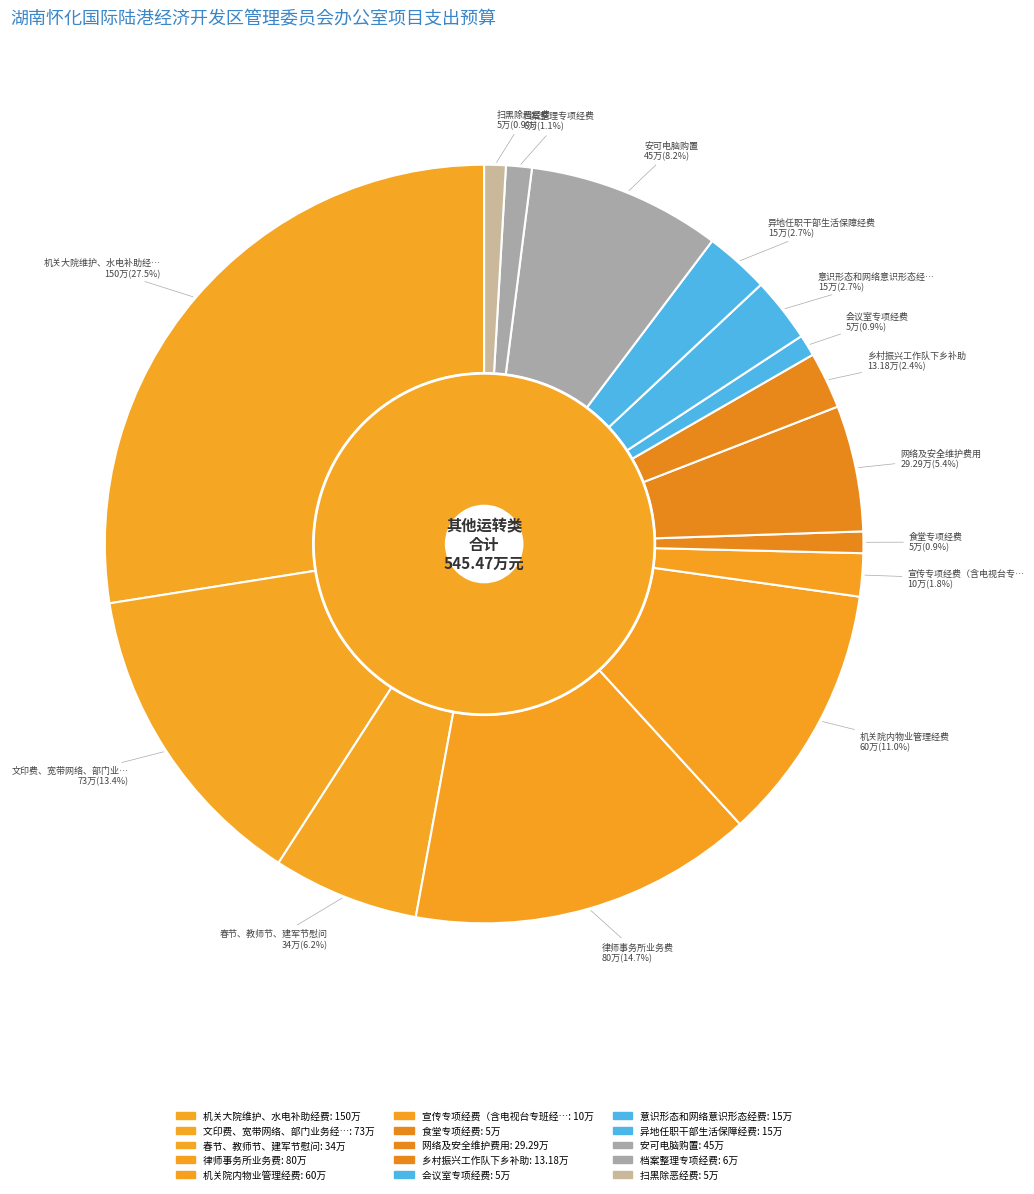

How many segments does this pie chart have?

15